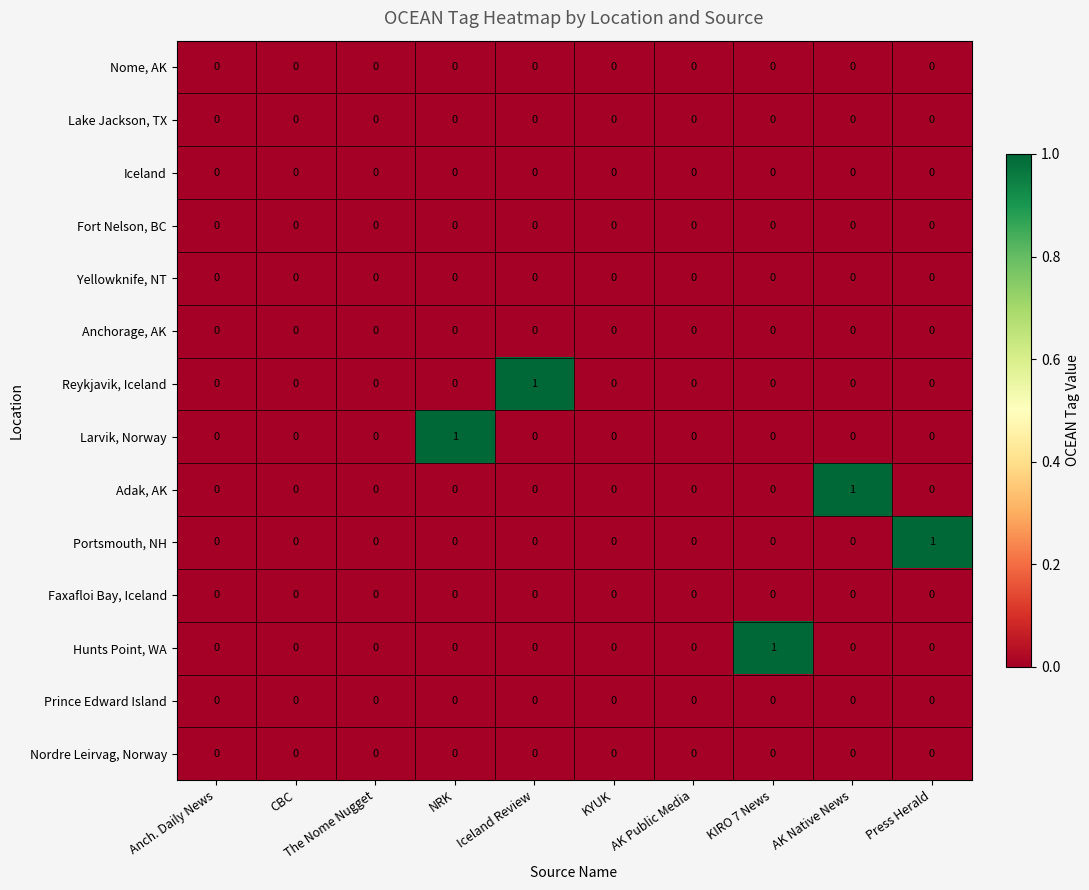

Is it true that Portsmouth, NH equals 0 at KIRO 7 News?

True